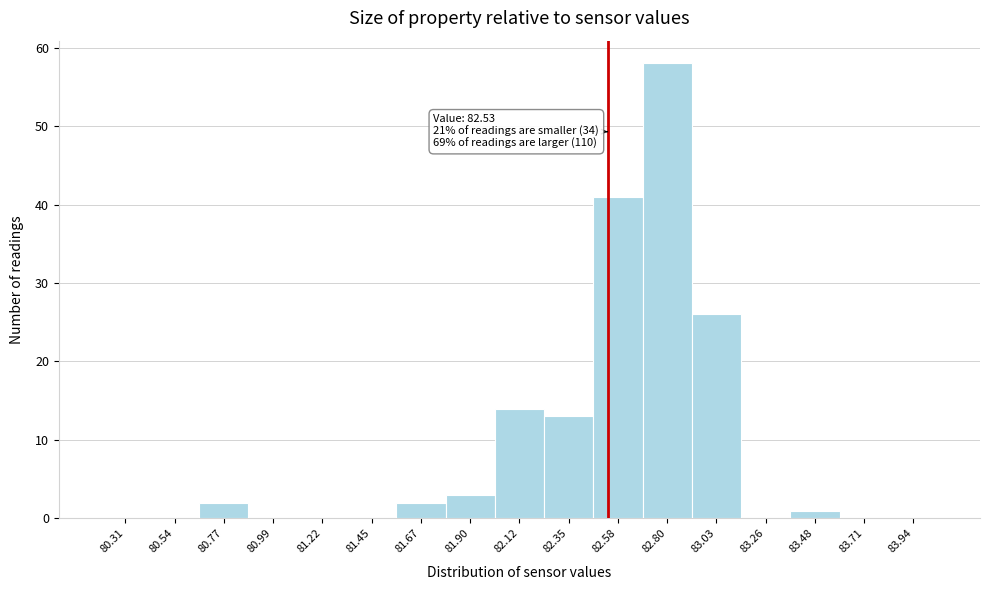

Which range on the x-axis has the tallest bar?

82.70 to 82.90